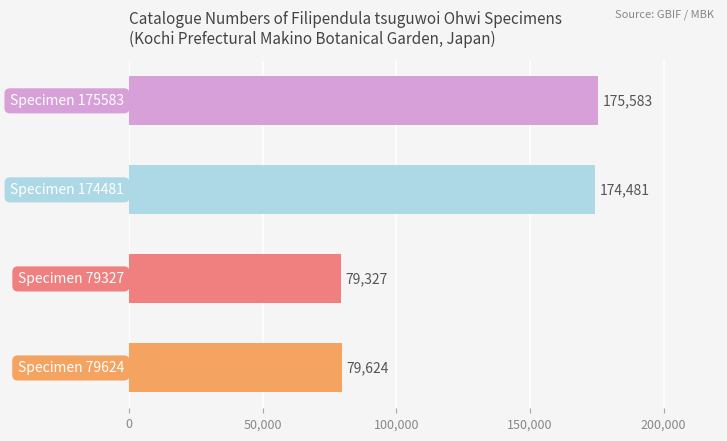

Reading bottom to top, what are all the values shown in this chart?

79624	79327	174481	175583